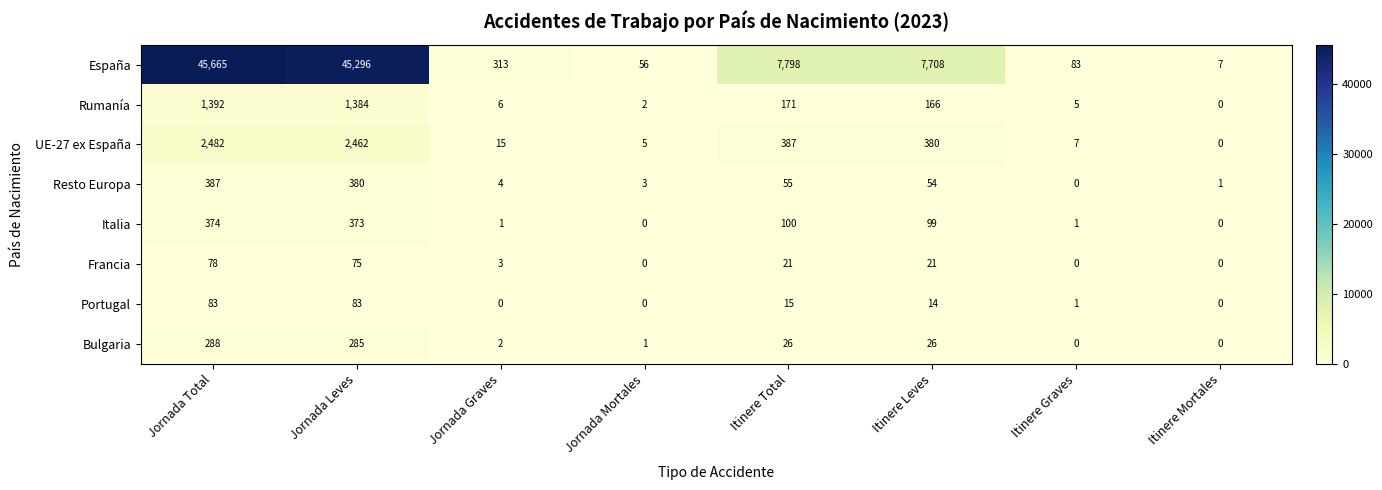

Rank the series by their maximum value, from lowest to highest.

Francia, Portugal, Bulgaria, Italia, Resto Europa, Rumanía, UE-27 ex España, España